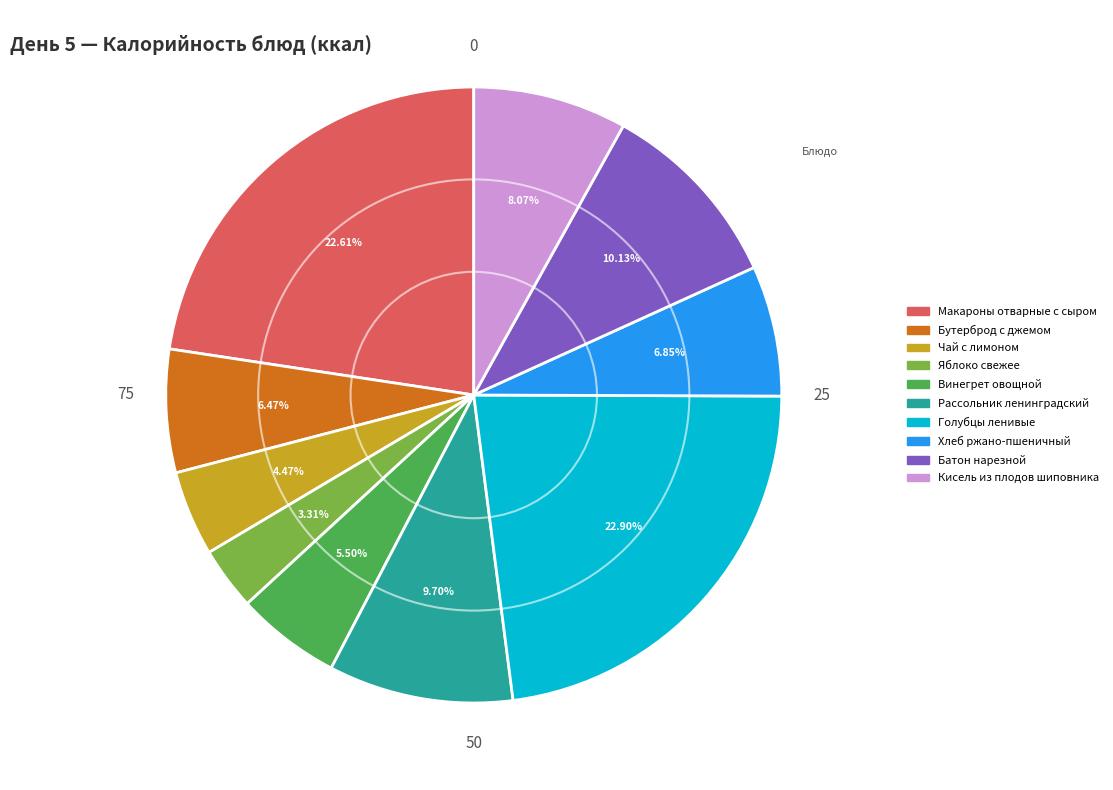

Count the number of slices in the pie.

10